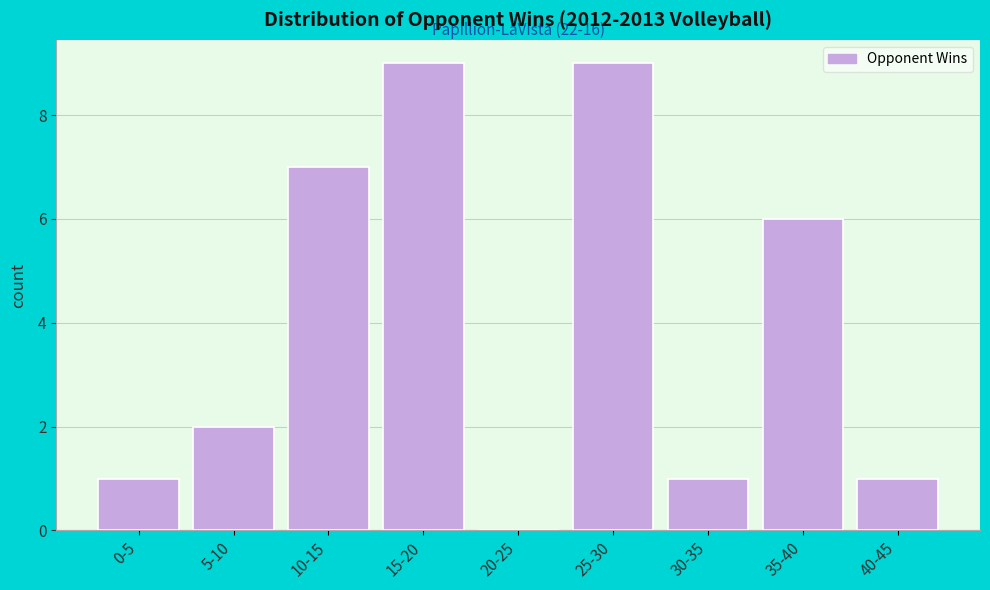

Reading left to right, list all the values displayed in this chart.

0-5=1	5-10=2	10-15=7	15-20=9	20-25=0	25-30=9	30-35=1	35-40=6	40-45=1